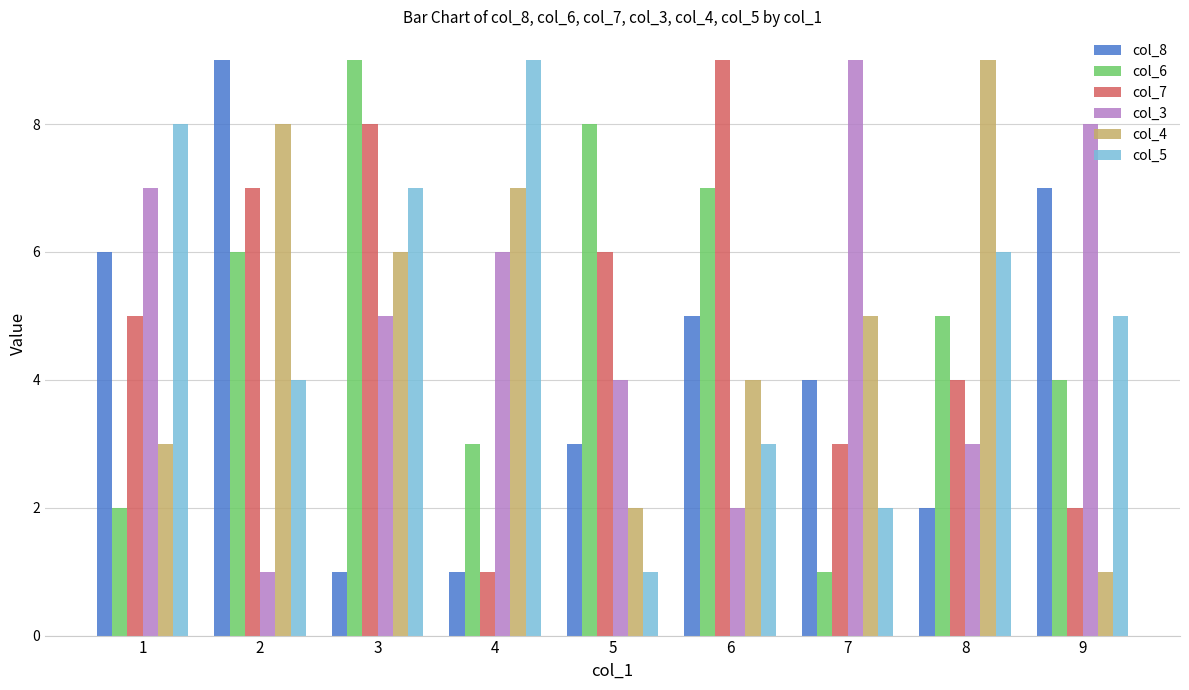

At 7, list the series in order from smallest to largest.

col_6, col_5, col_7, col_8, col_4, col_3